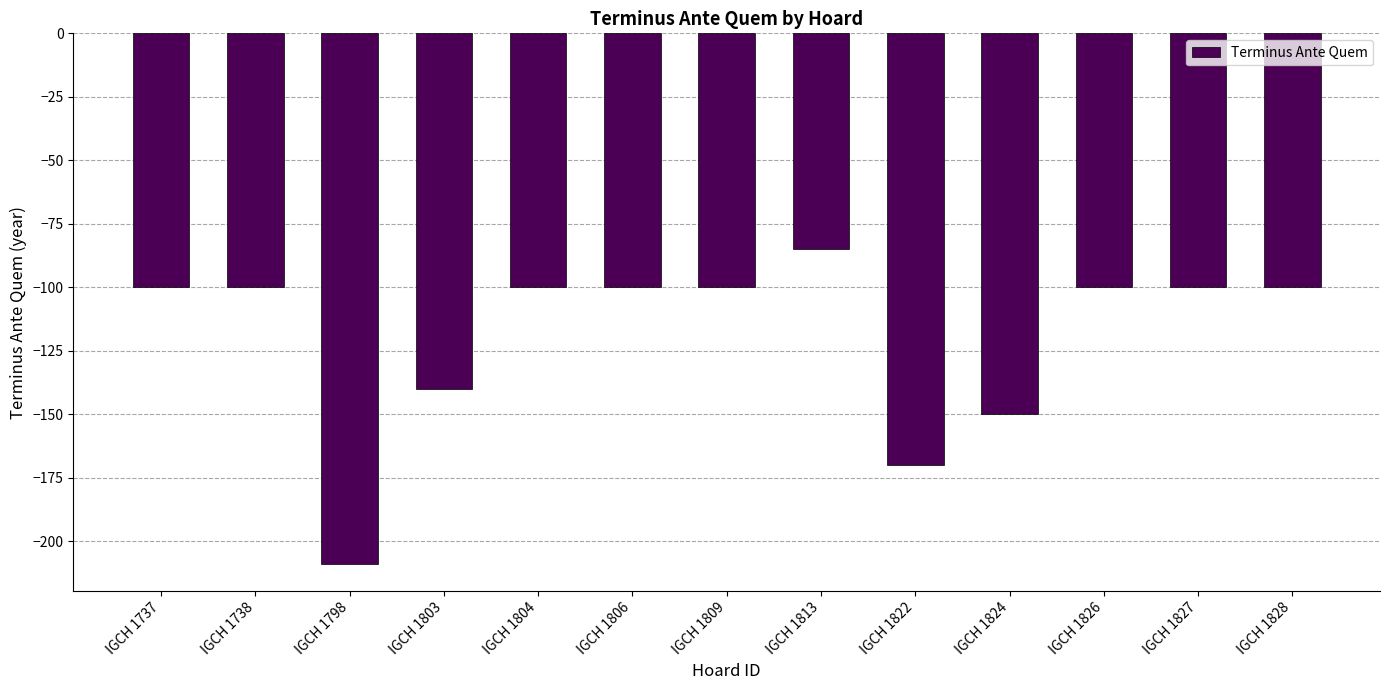

Read the value at IGCH 1826, to the nearest 50.

-100